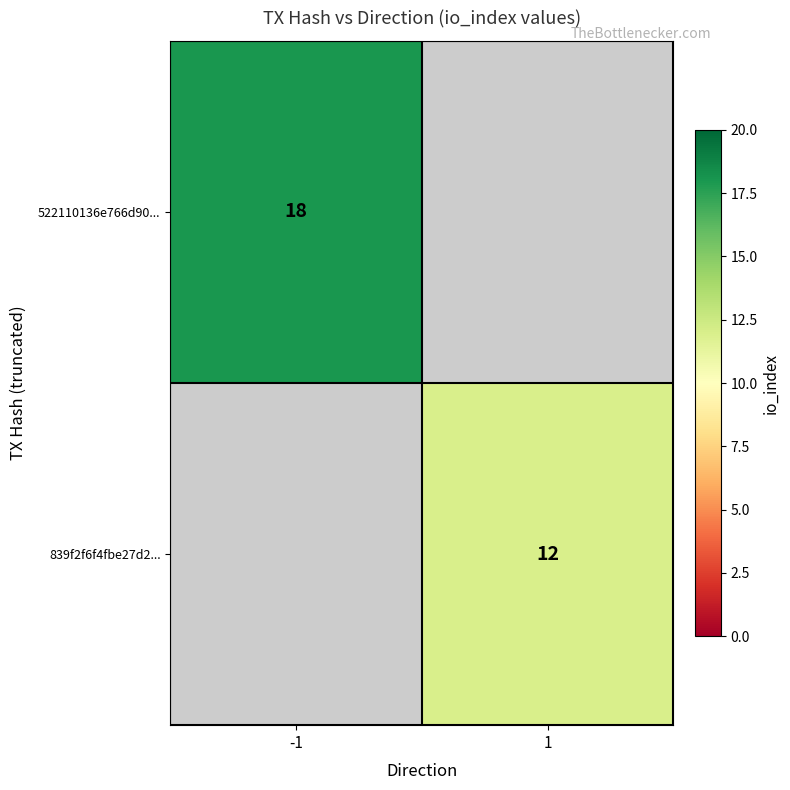

How many series are shown in this chart?

2